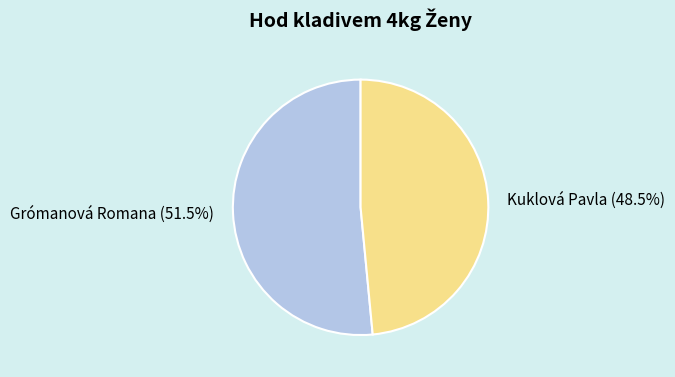

What is the ratio of the value at Grómanová Romana (51.5%) to the value at Kuklová Pavla (48.5%)?

1.1